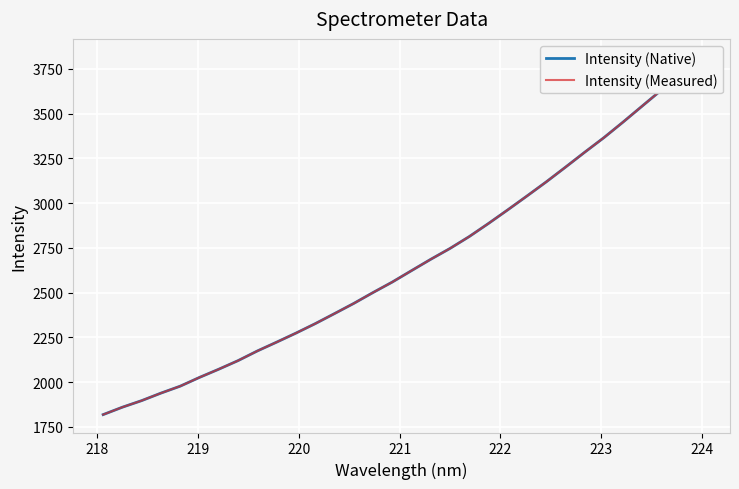

How many series are shown in this chart?

2